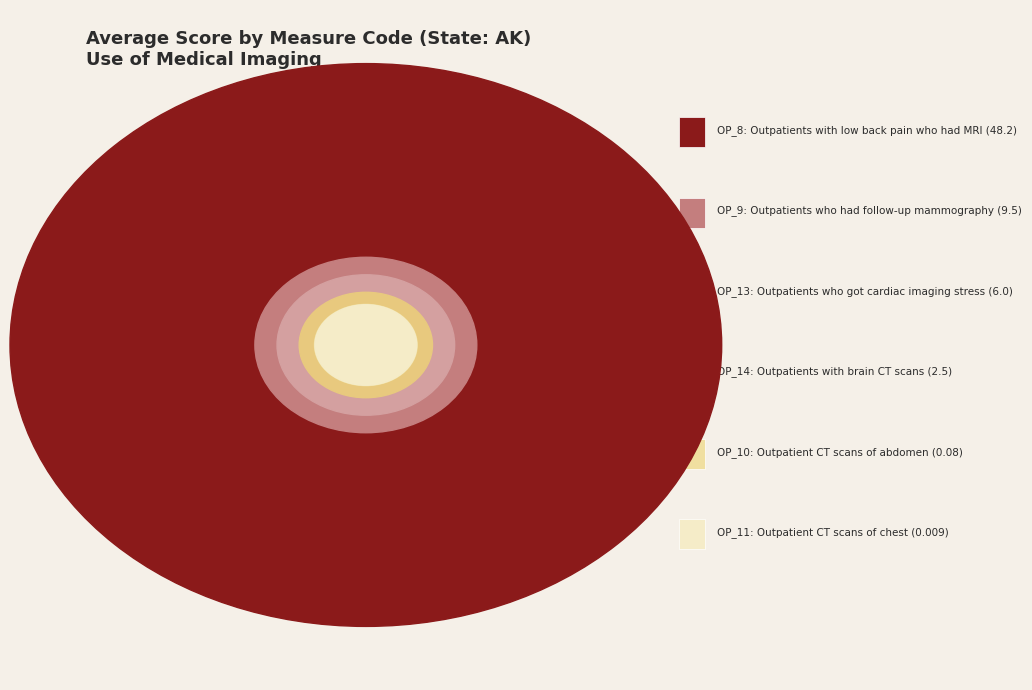

Is there a majority slice in this chart?

Yes